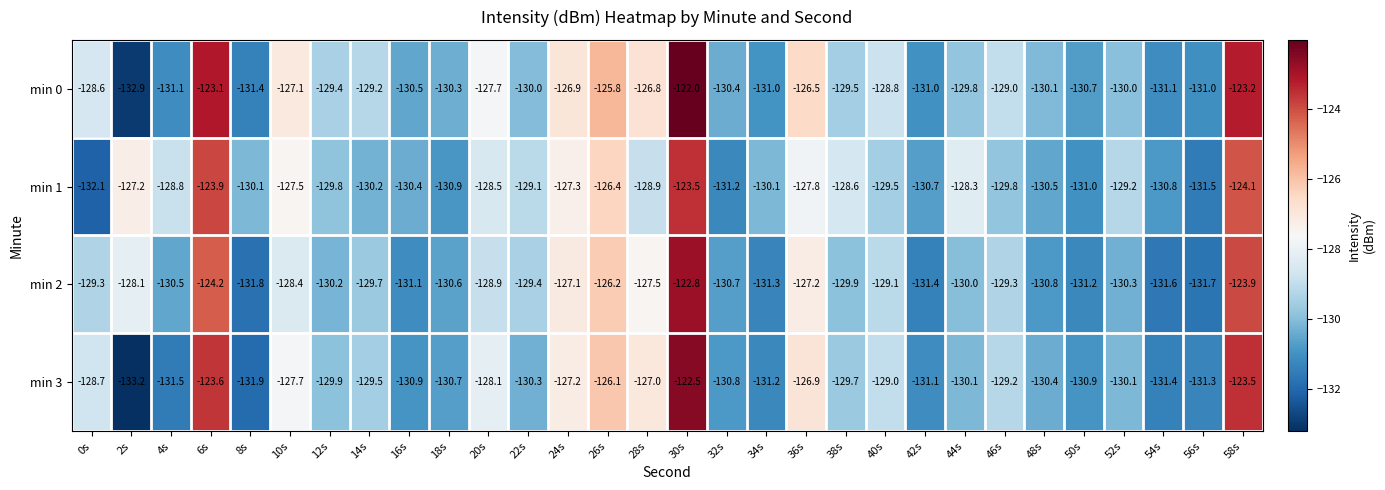

What is the greatest value displayed?

-122.0